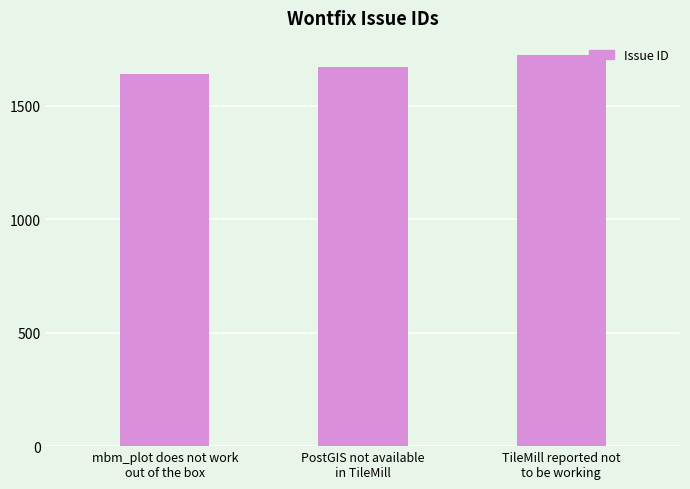

Reading left to right, what are all the values shown in this chart?

mbm_plot does not work
out of the box=1641	PostGIS not available
in TileMill=1670	TileMill reported not
to be working=1723